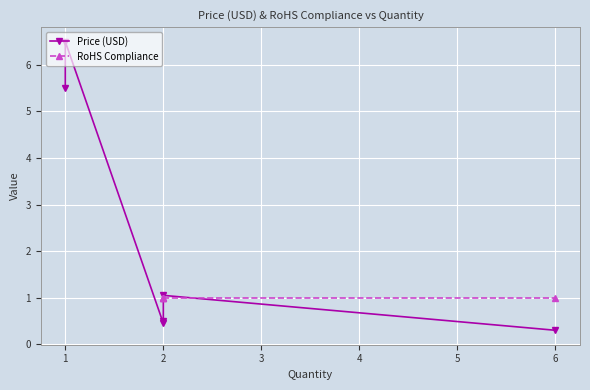

Which category has the highest value in the Price (USD) series?

1